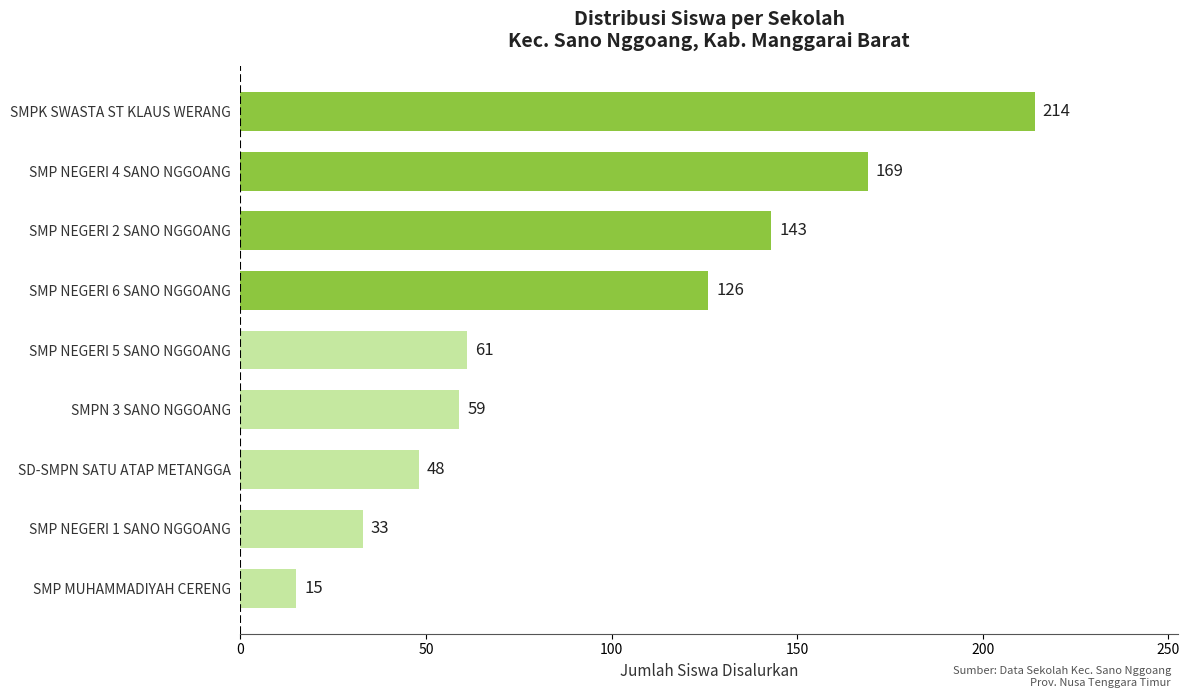

What is the change in value from SMP NEGERI 6 SANO NGGOANG to SMP NEGERI 4 SANO NGGOANG?

+43